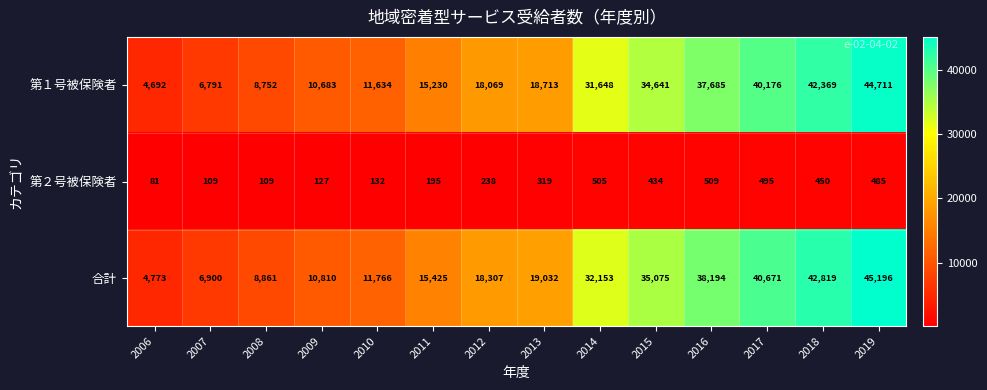

Rank the series by their maximum value, from highest to lowest.

合計, 第１号被保険者, 第２号被保険者